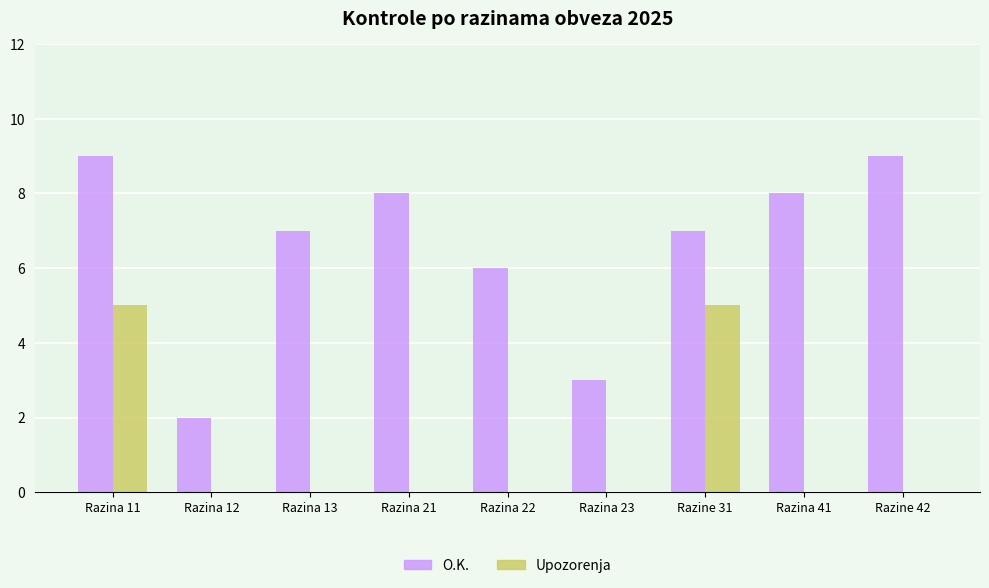

Reading left to right, extract all data points from this chart.

O.K.: 9	2	7	8	6	3	7	8	9
Upozorenja: 5	0	0	0	0	0	5	0	0